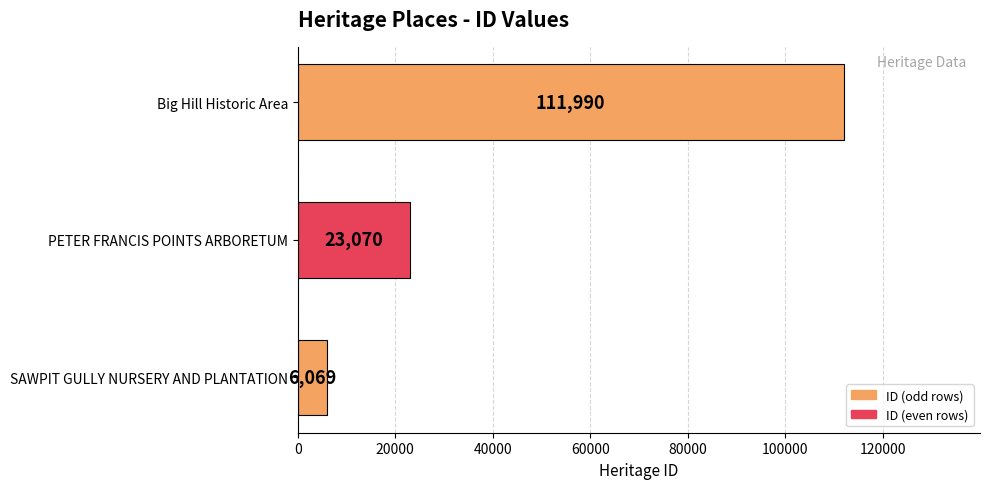

What is the sum of all values?

141129